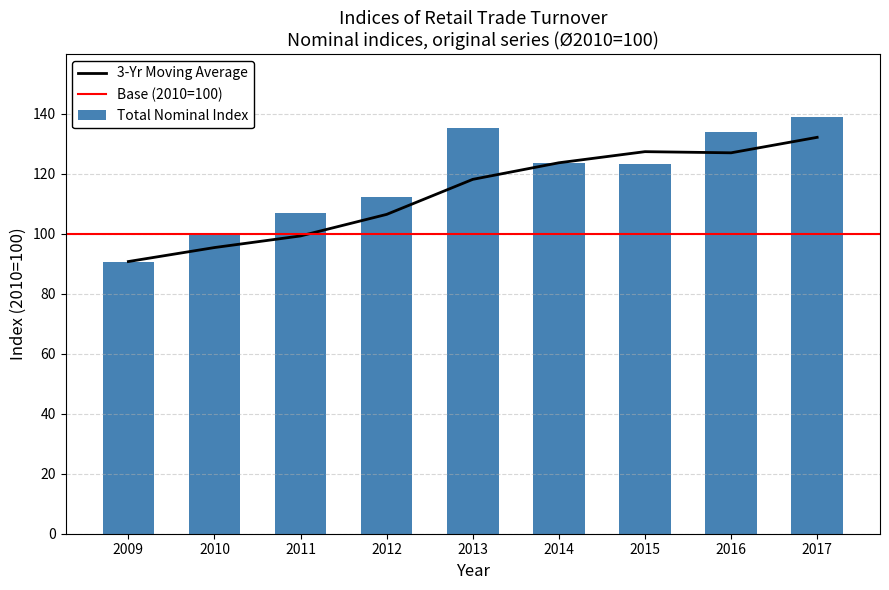

Which category has the highest value in the 3-Yr Moving Average series?

2017